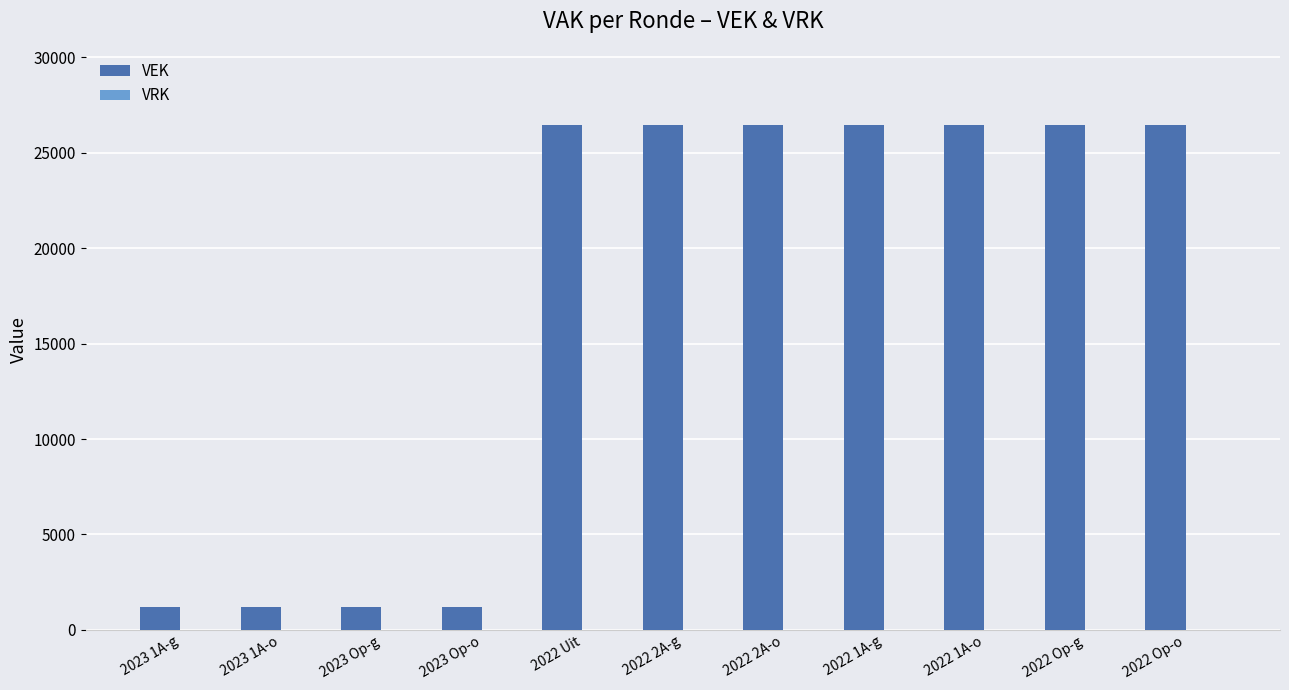

Does the chart contain stacked bars?

No